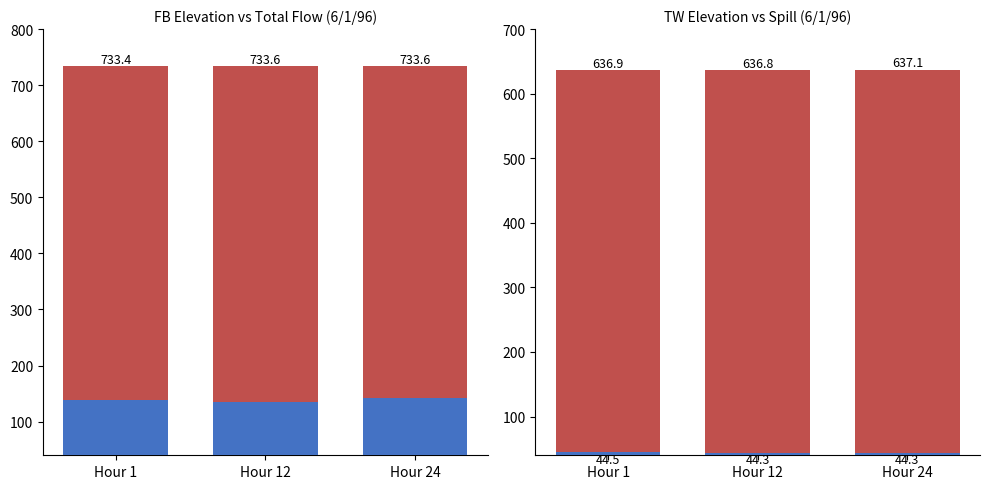

Is it true that TOTAL FLOW (KCFS) equals 135.6 at Hour 12?

True